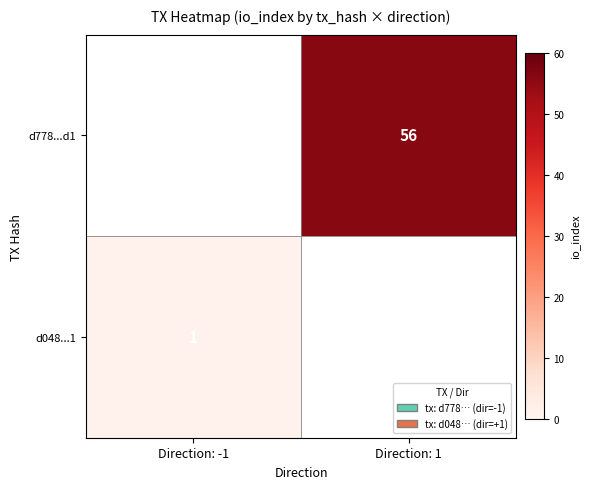

Is the value of d778...d1 at Direction: 1 greater than the value of d048...1 at Direction: -1?

Yes